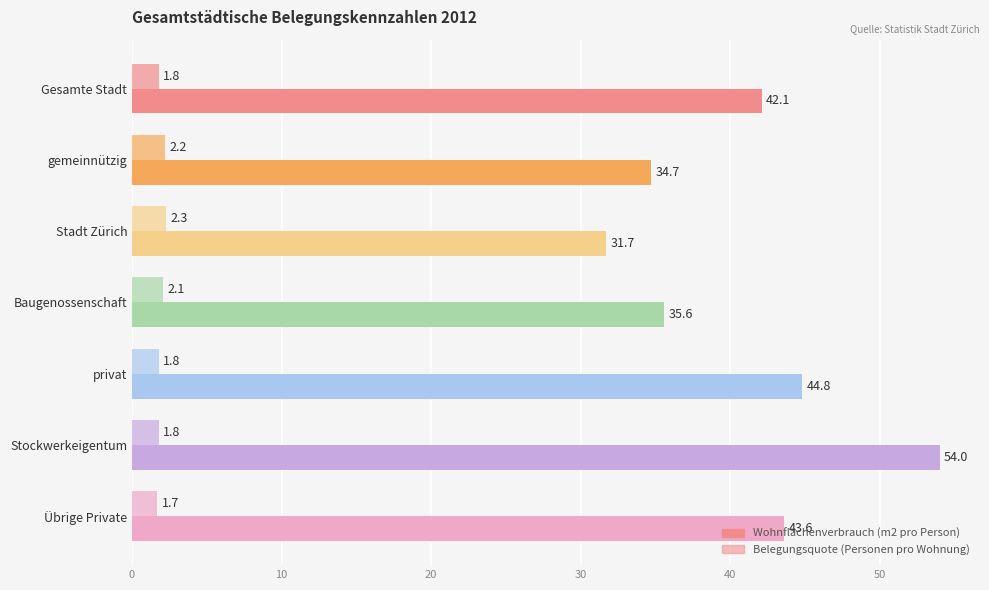

How many values in the Wohnflächenverbrauch (m2 pro Person) series are below 42?

3